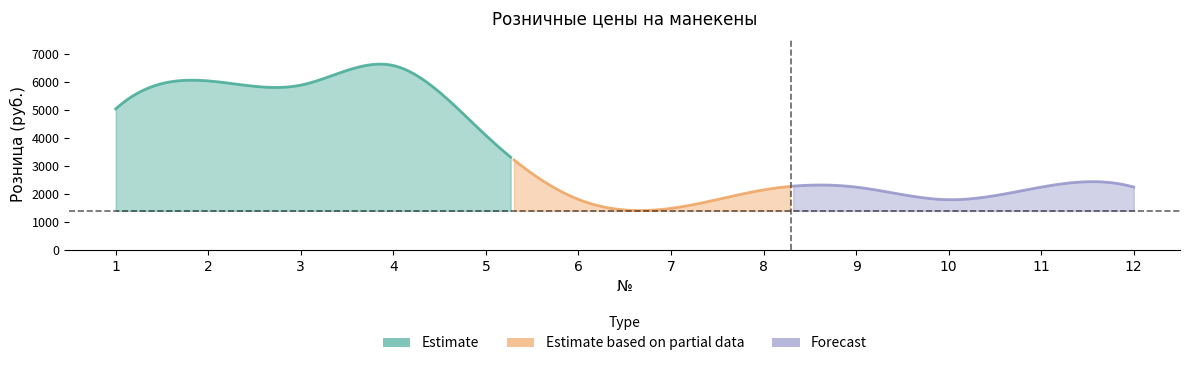

How many lines are shown in the chart?

1